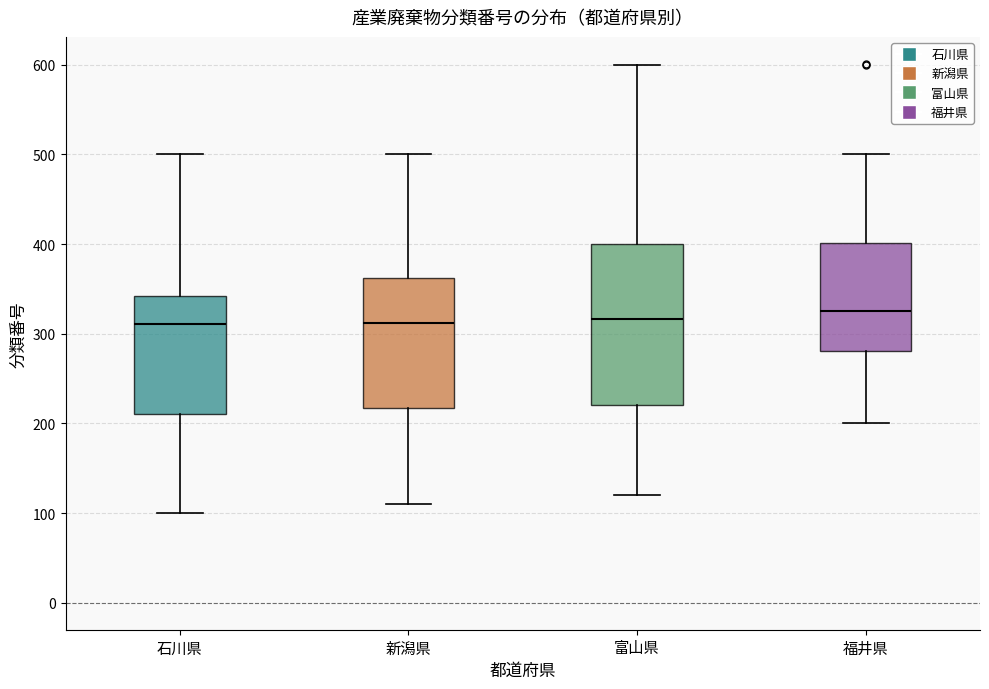

Reading left to right, read every box against the y-axis: the position of its median line, the range the box covers, and the ends of its whiskers. The values are not printed on the chart, so give them approximately, as read against the axis.

石川県: median 310, box 210 to 340, whiskers 100 to 500
新潟県: median 310, box 220 to 360, whiskers 110 to 500
富山県: median 320, box 220 to 400, whiskers 120 to 600
福井県: median 330, box 280 to 400, whiskers 200 to 500